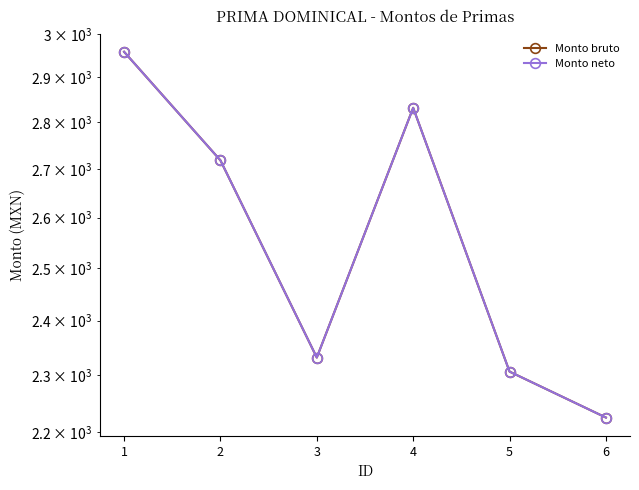

Reading left to right, extract all data points from this chart.

Monto bruto: 1=2958.3	2=2718.6	3=2331.8	4=2832.1	5=2306.5	6=2225.4
Monto neto: 1=2958.3	2=2718.6	3=2331.8	4=2832.1	5=2306.5	6=2225.4